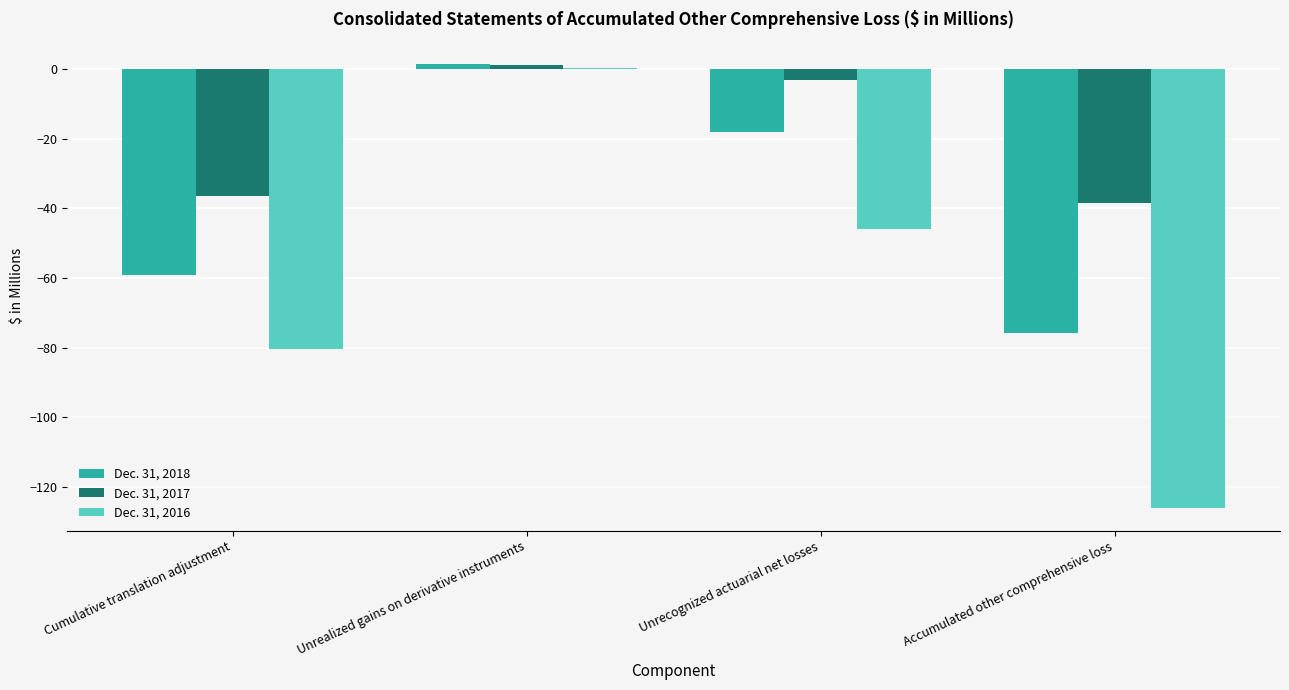

Between Cumulative translation adjustment and Accumulated other comprehensive loss, which series saw the biggest shift?

Dec. 31, 2016